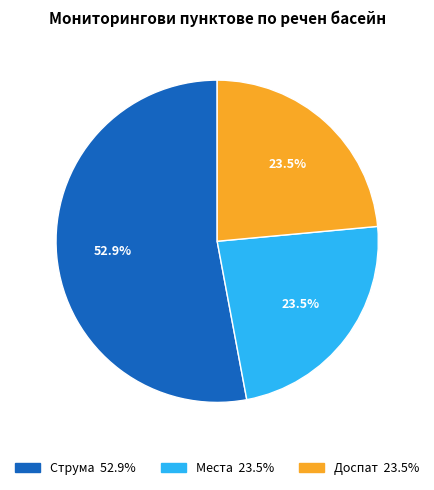

Is the sum of Доспат and Струма greater than half?

Yes